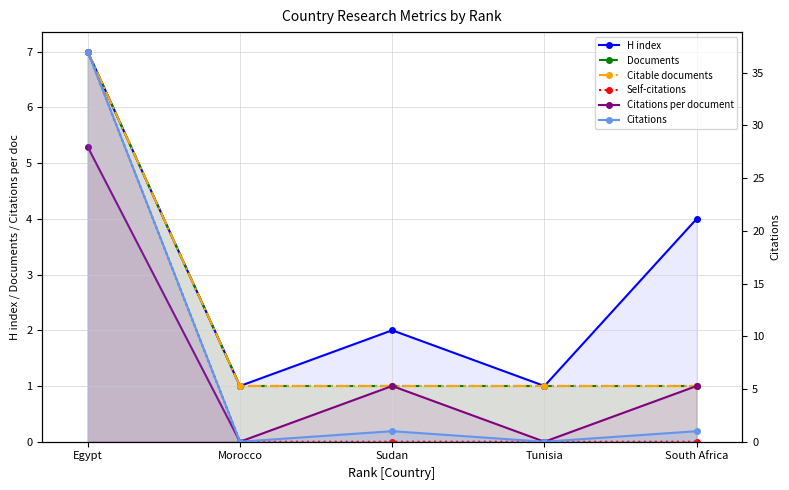

What is the label of the 5th point from the right?

Egypt